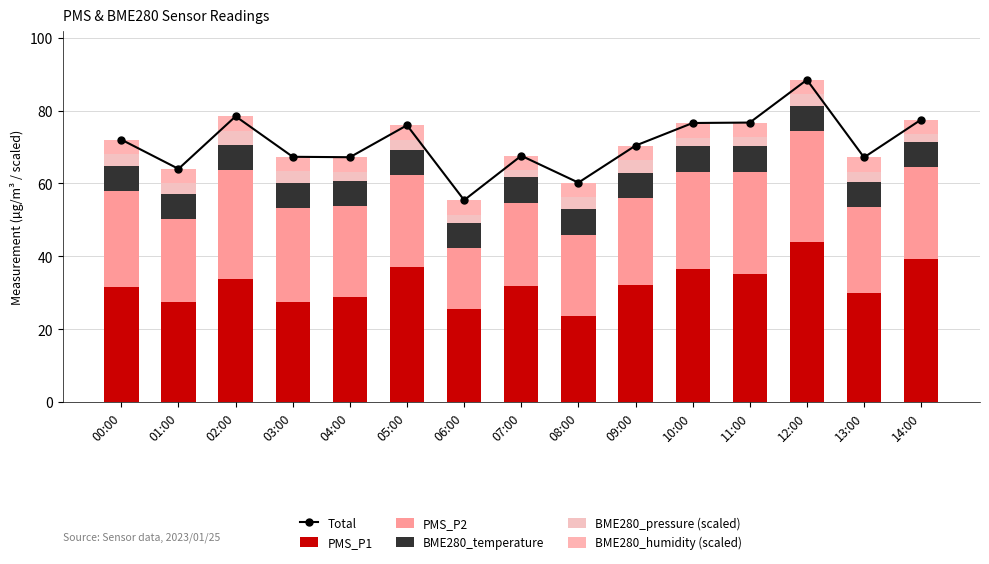

What position from the left is 04:00?

5